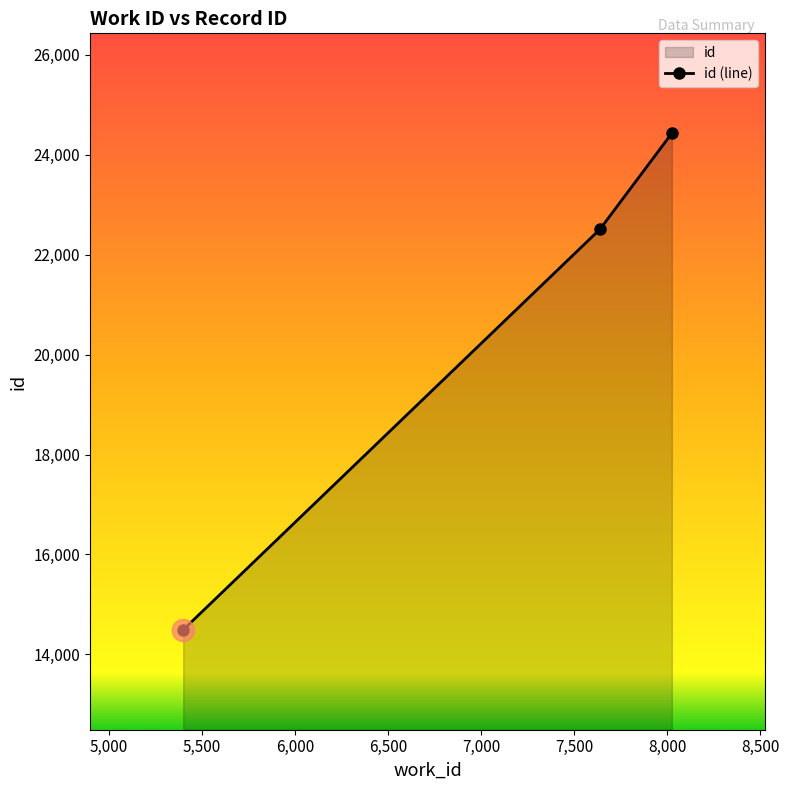

How many values are between 14491 and 24431?

3